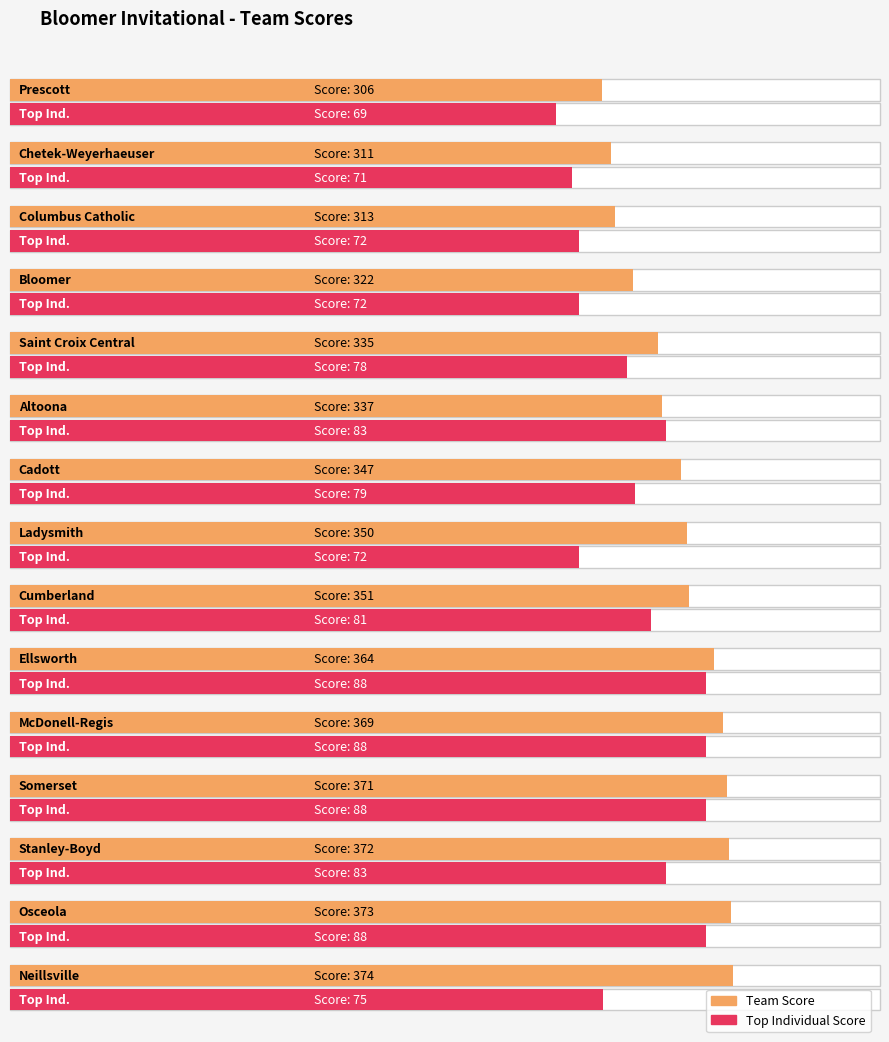

What is the total value across all series at Somerset?

459